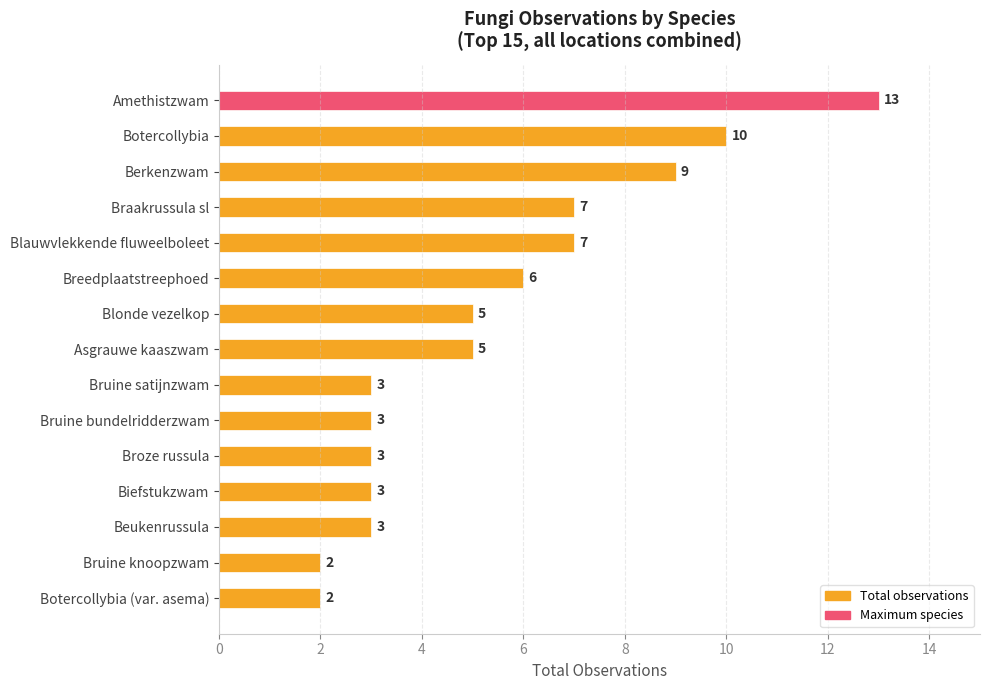

What is the minimum value shown in the chart?

2